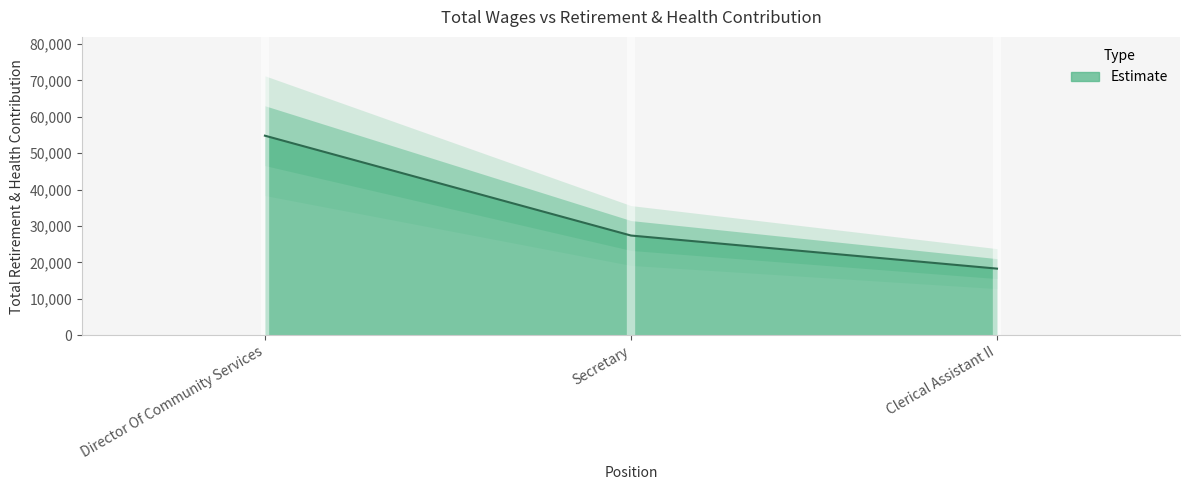

What position from the left is Clerical Assistant II?

3